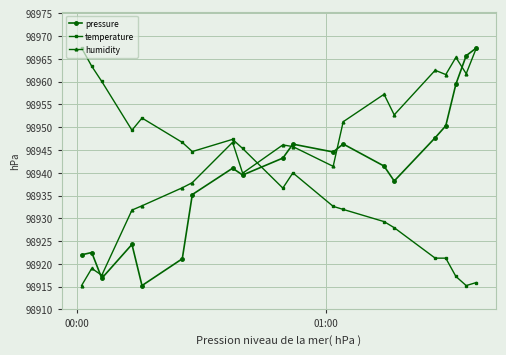

How many intersections are there between pressure and temperature?

1